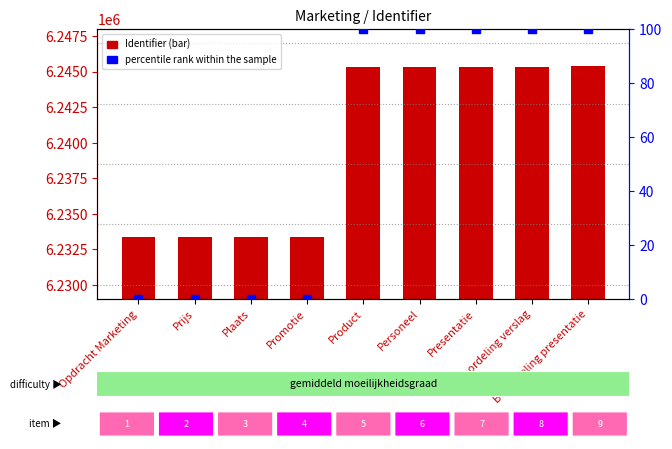

What are all the series names shown in the legend?

Identifier, percentile rank within the sample